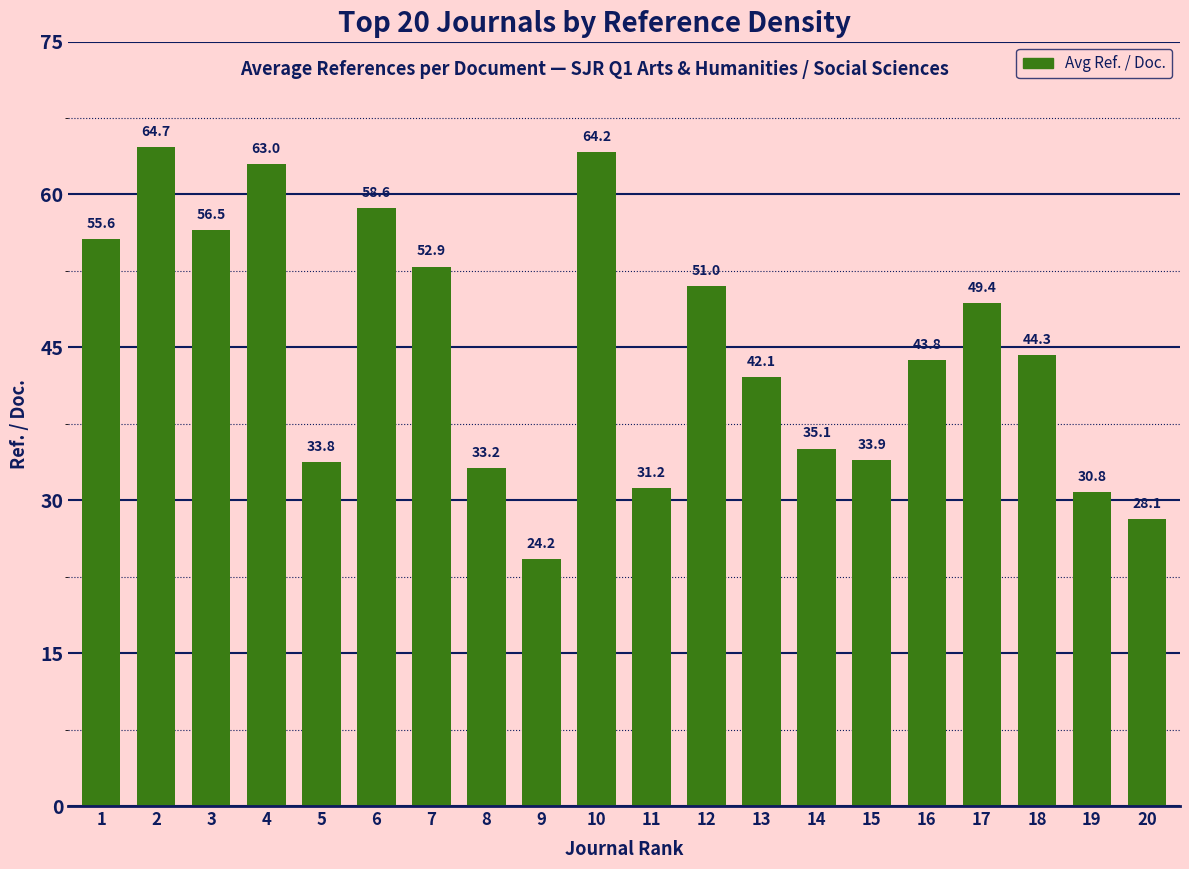

What is the smallest value displayed?

24.2